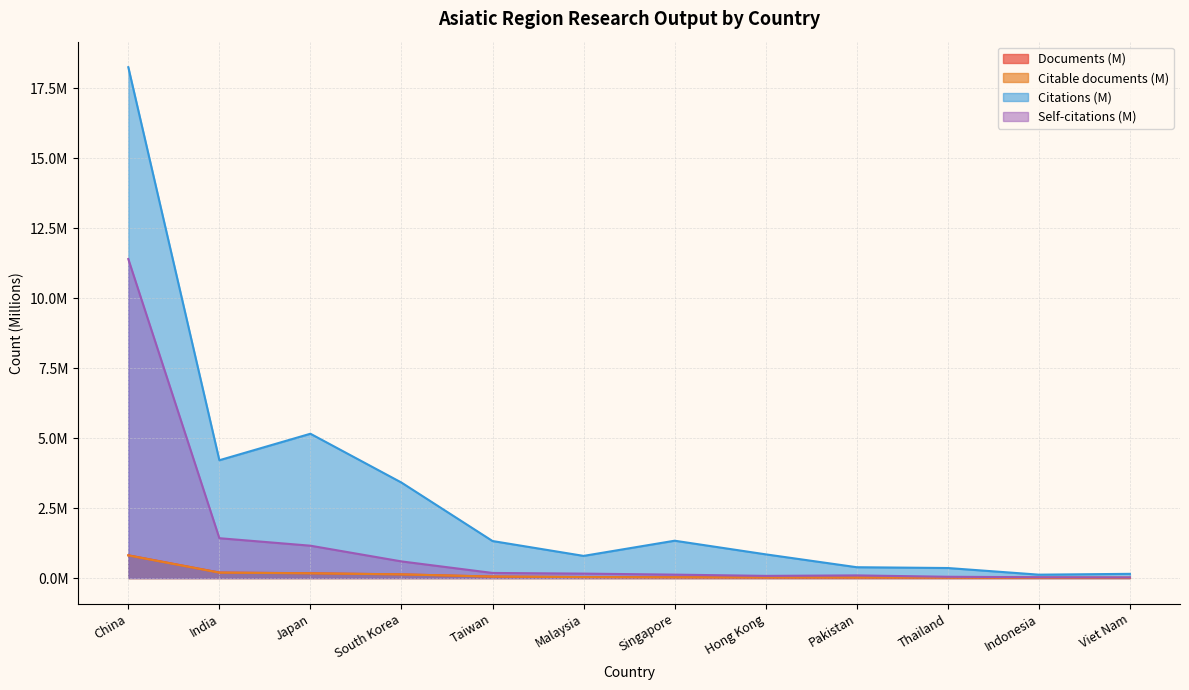

What is the greatest value displayed?

18.3